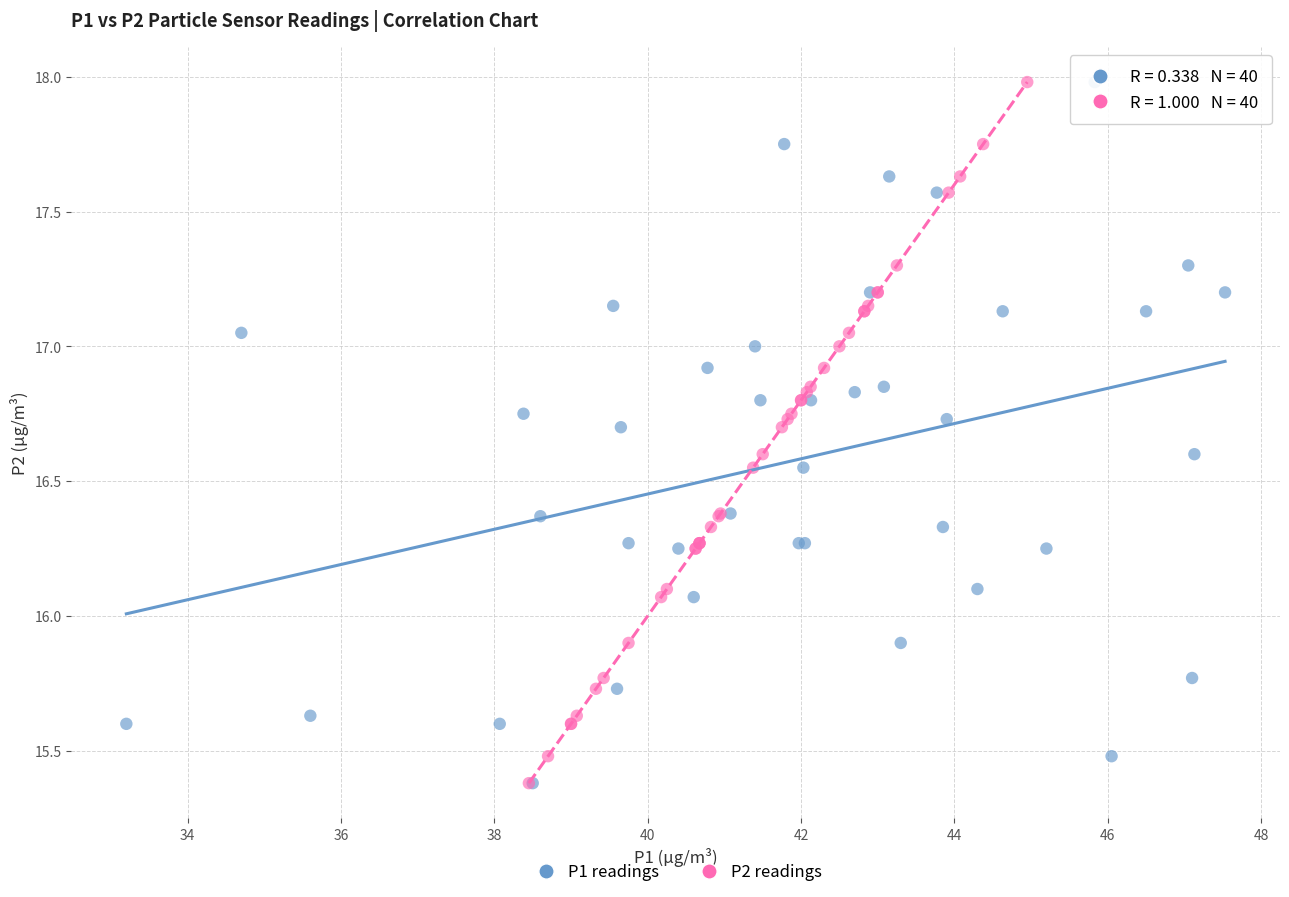

What are all the series names shown in the legend?

P1 readings, P2 readings